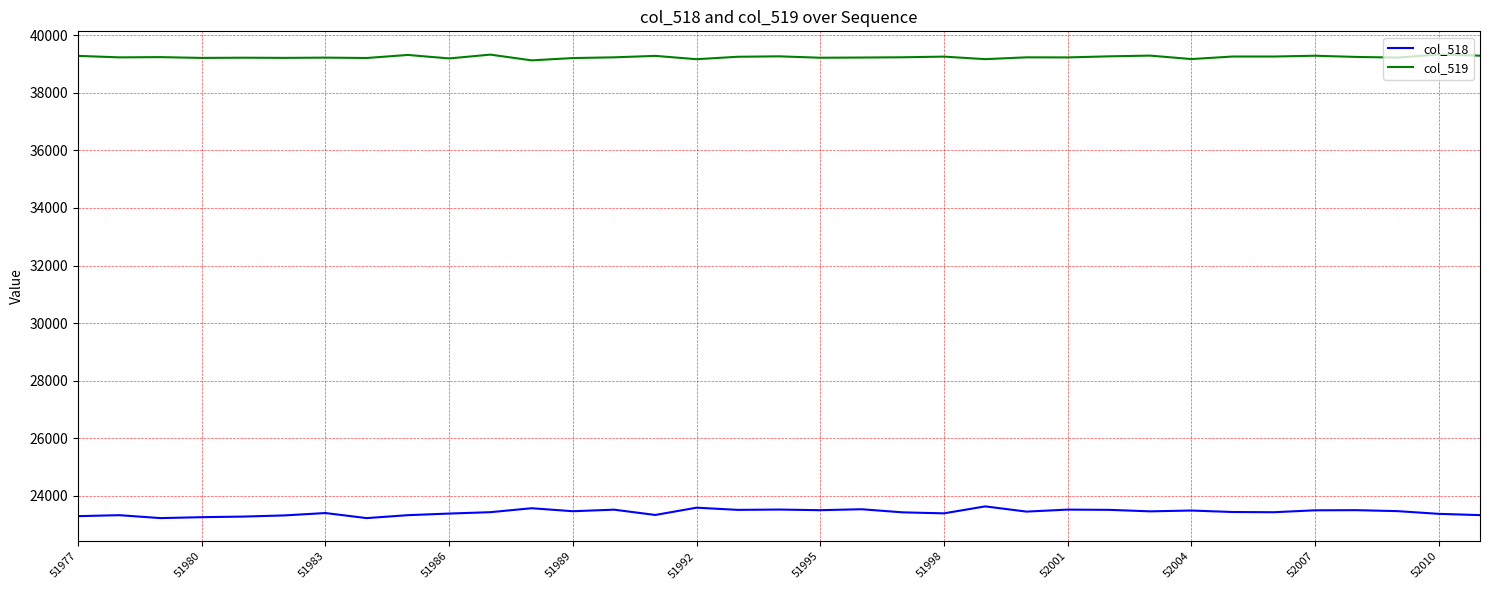

Rank the series by their maximum value, from highest to lowest.

col_519, col_518